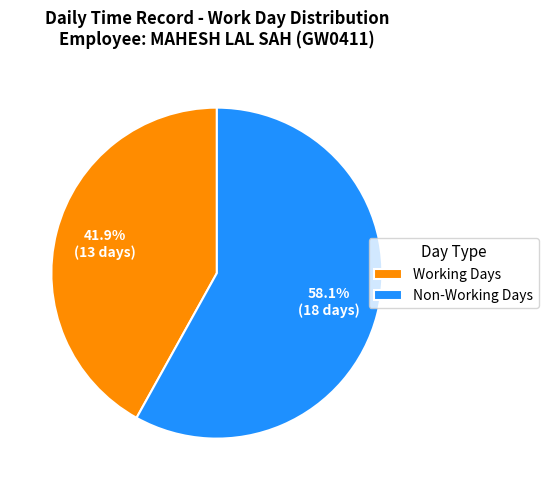

Which slice is the smallest?

Working Days